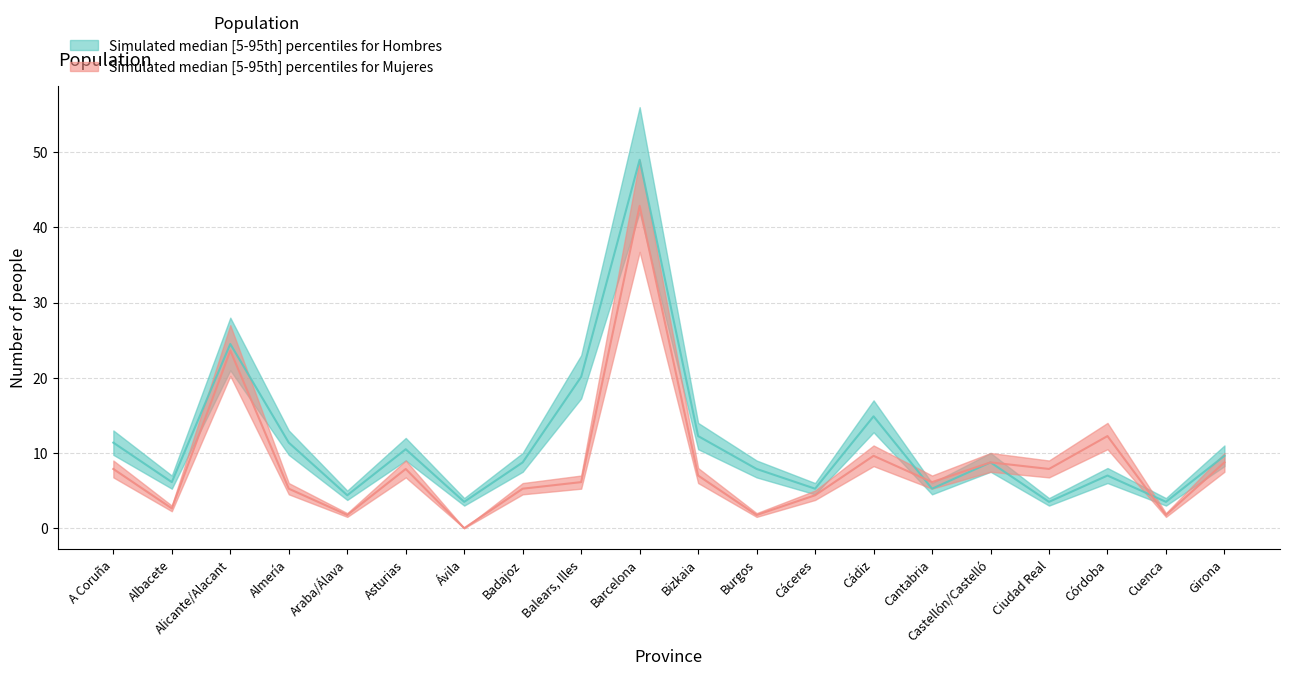

True or false: Mujeres has more than 2 points higher than both neighbors.

True